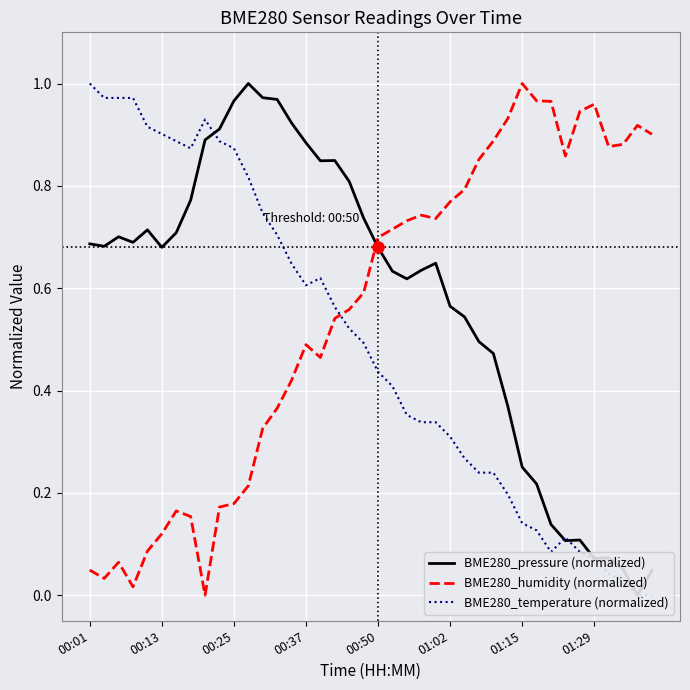

At which label does BME280_humidity (normalized) reach its peak?

01:15